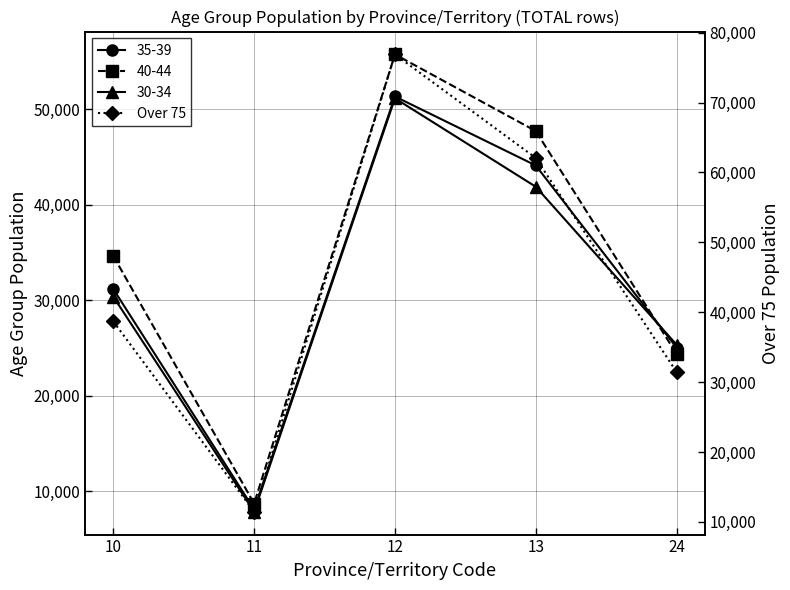

At which category does the data reach its first local peak?

12